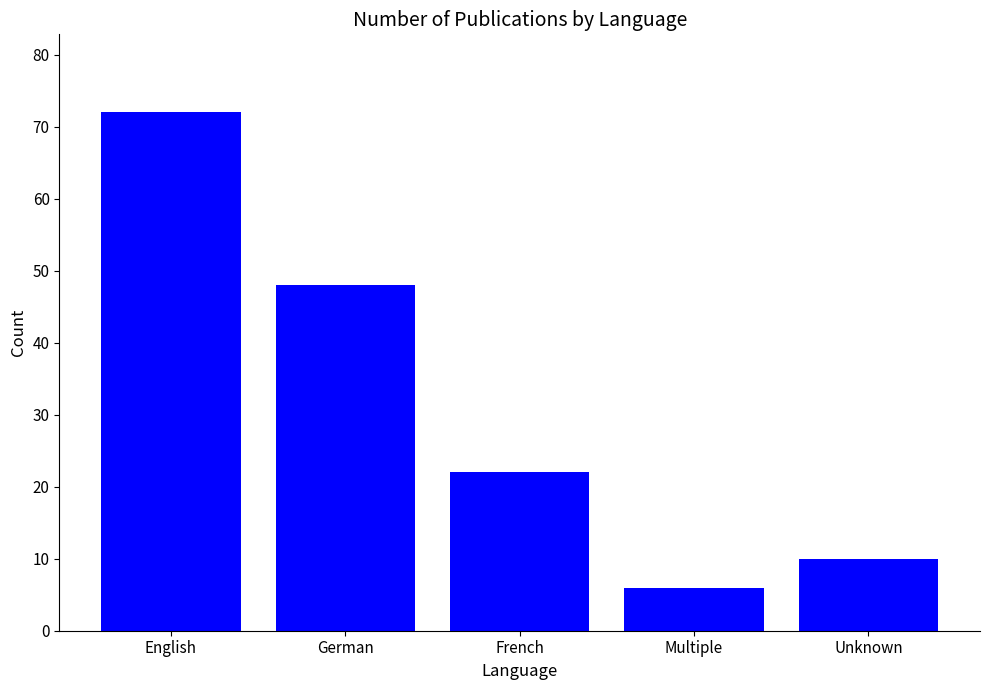

What is the difference between the maximum and minimum values?

66